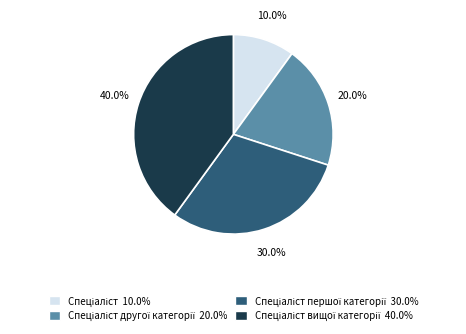

To the nearest percent, what is the difference between the largest and smallest slice percentages?

30%